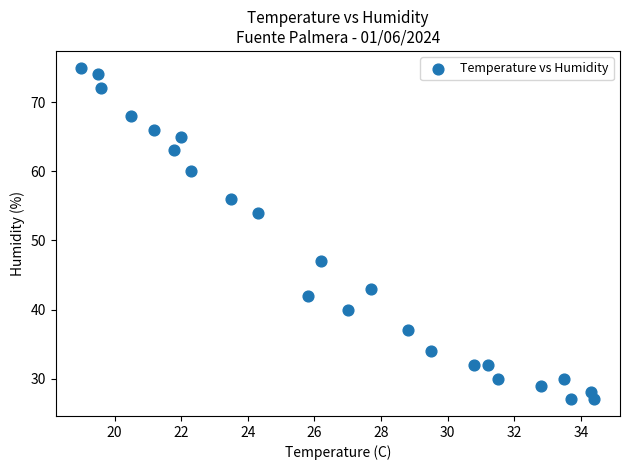

What is the range of Y values (max minus min)?

48